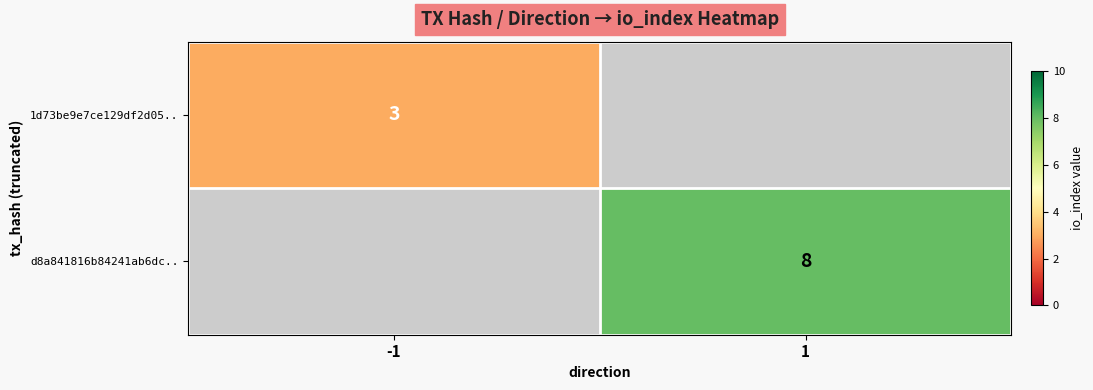

Is it true that d8a841816b84241ab6dc.. equals 8 at 1?

True